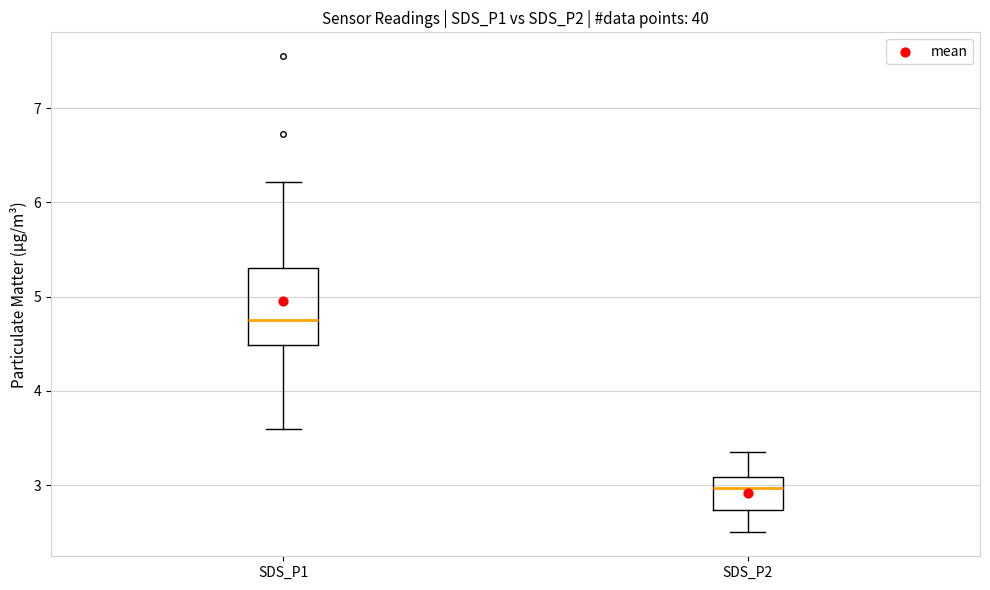

Which box has the highest median line?

SDS_P1